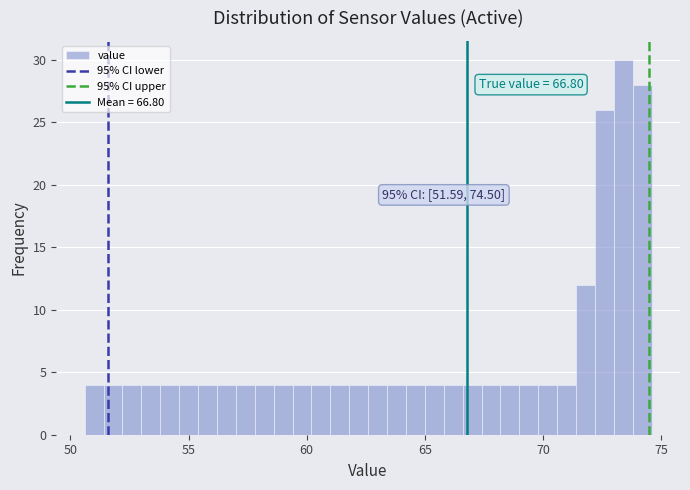

Read against the x-axis, roughly where is the centre of the tallest bar?

73.5